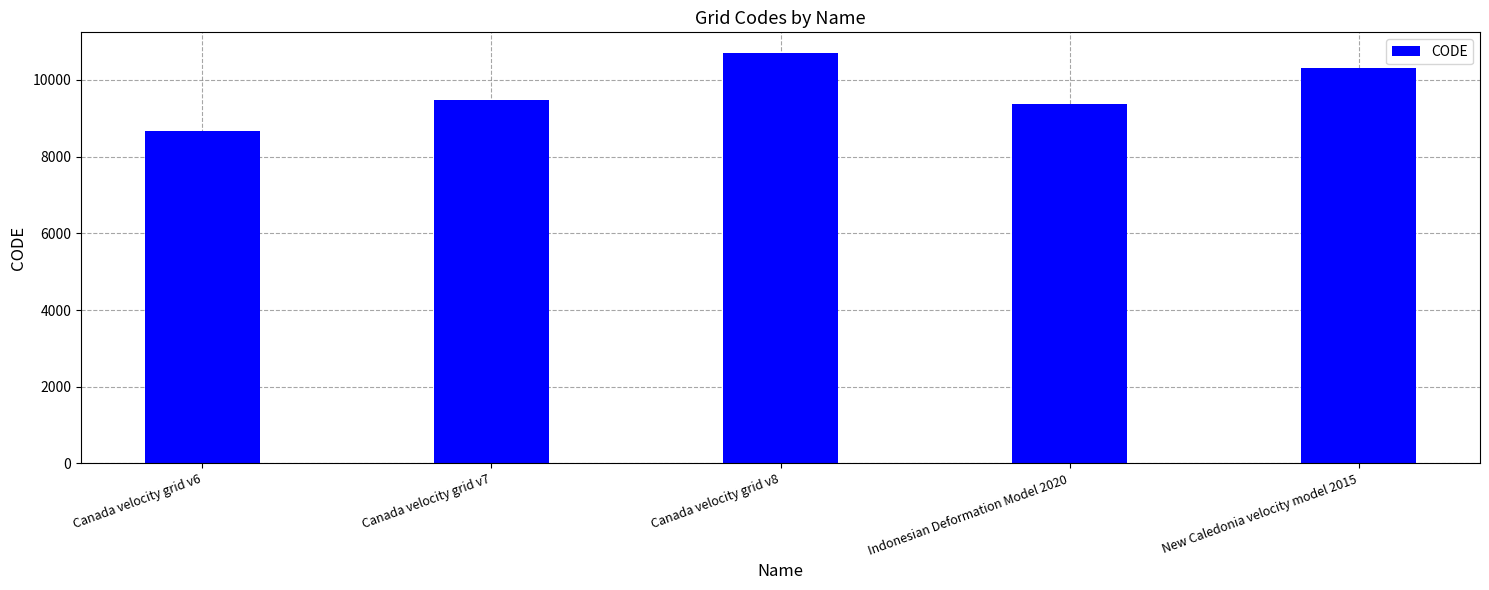

How many distinct data groups are displayed?

1